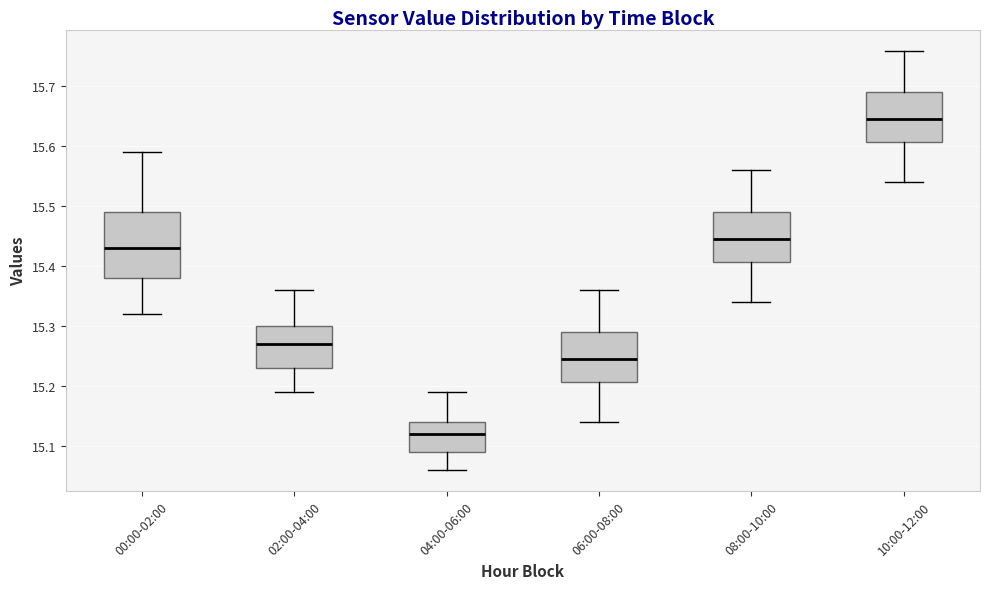

Reading left to right, read every box against the y-axis: the position of its median line, the range the box covers, and the ends of its whiskers. The values are not printed on the chart, so give them approximately, as read against the axis.

00:00-02:00: median 15.43, box 15.38 to 15.49, whiskers 15.32 to 15.59
02:00-04:00: median 15.27, box 15.23 to 15.30, whiskers 15.19 to 15.36
04:00-06:00: median 15.12, box 15.09 to 15.14, whiskers 15.06 to 15.19
06:00-08:00: median 15.25, box 15.21 to 15.29, whiskers 15.14 to 15.36
08:00-10:00: median 15.45, box 15.41 to 15.49, whiskers 15.34 to 15.56
10:00-12:00: median 15.65, box 15.61 to 15.69, whiskers 15.54 to 15.76